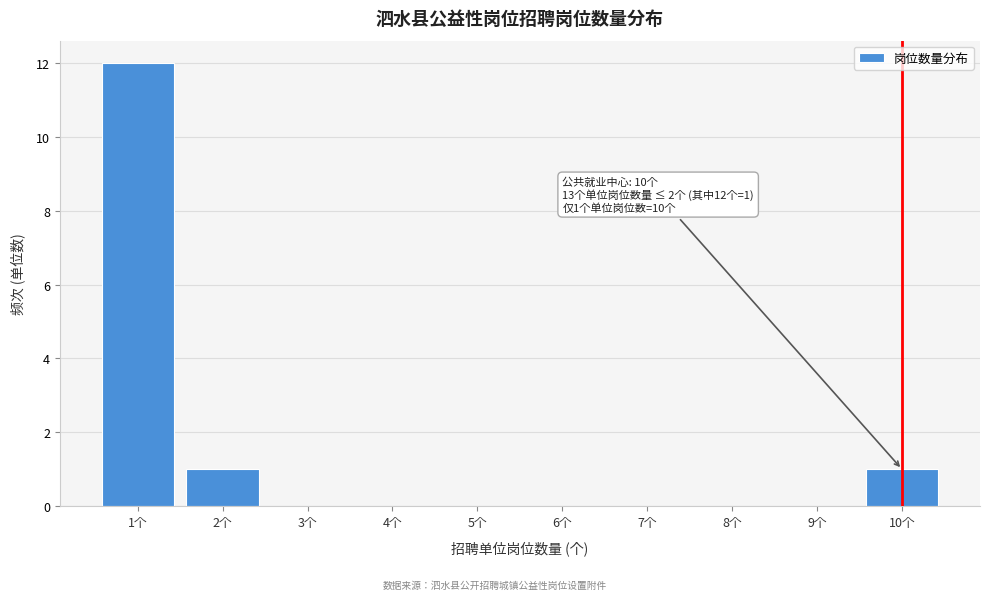

Over which range of the x-axis is the bar tallest?

0.5 to 1.5